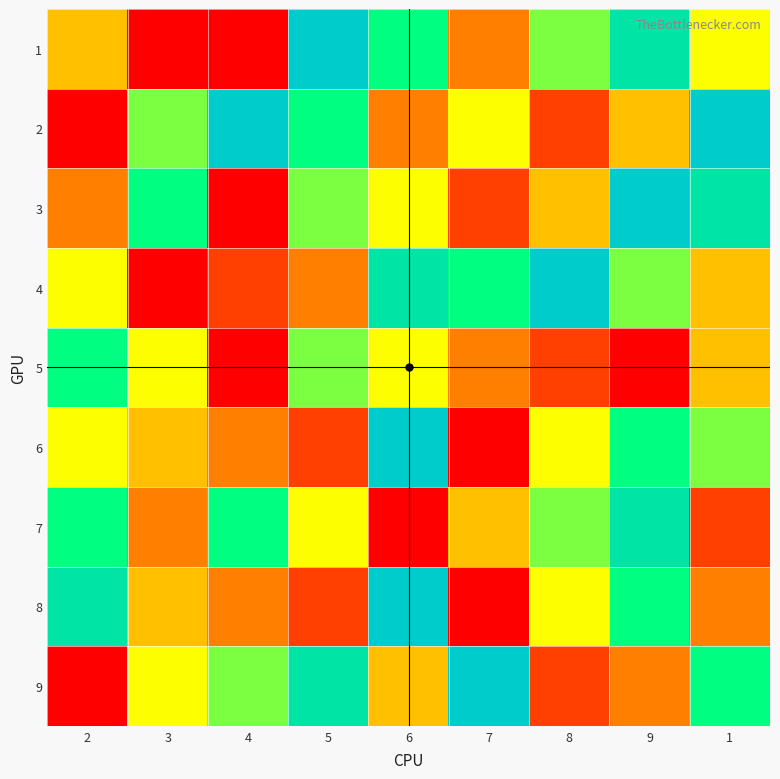

Which category has the highest value across all series?

5